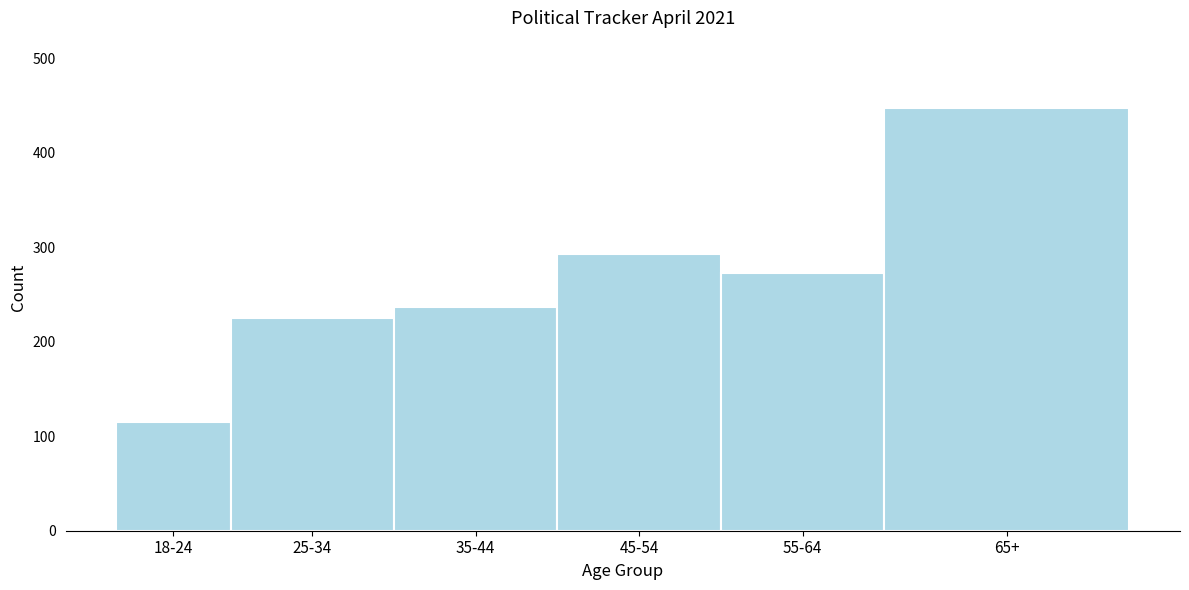

Reading right to left, transcribe all the data shown in this chart.

65+=447	55-64=273	45-54=293	35-44=237	25-34=225	18-24=115